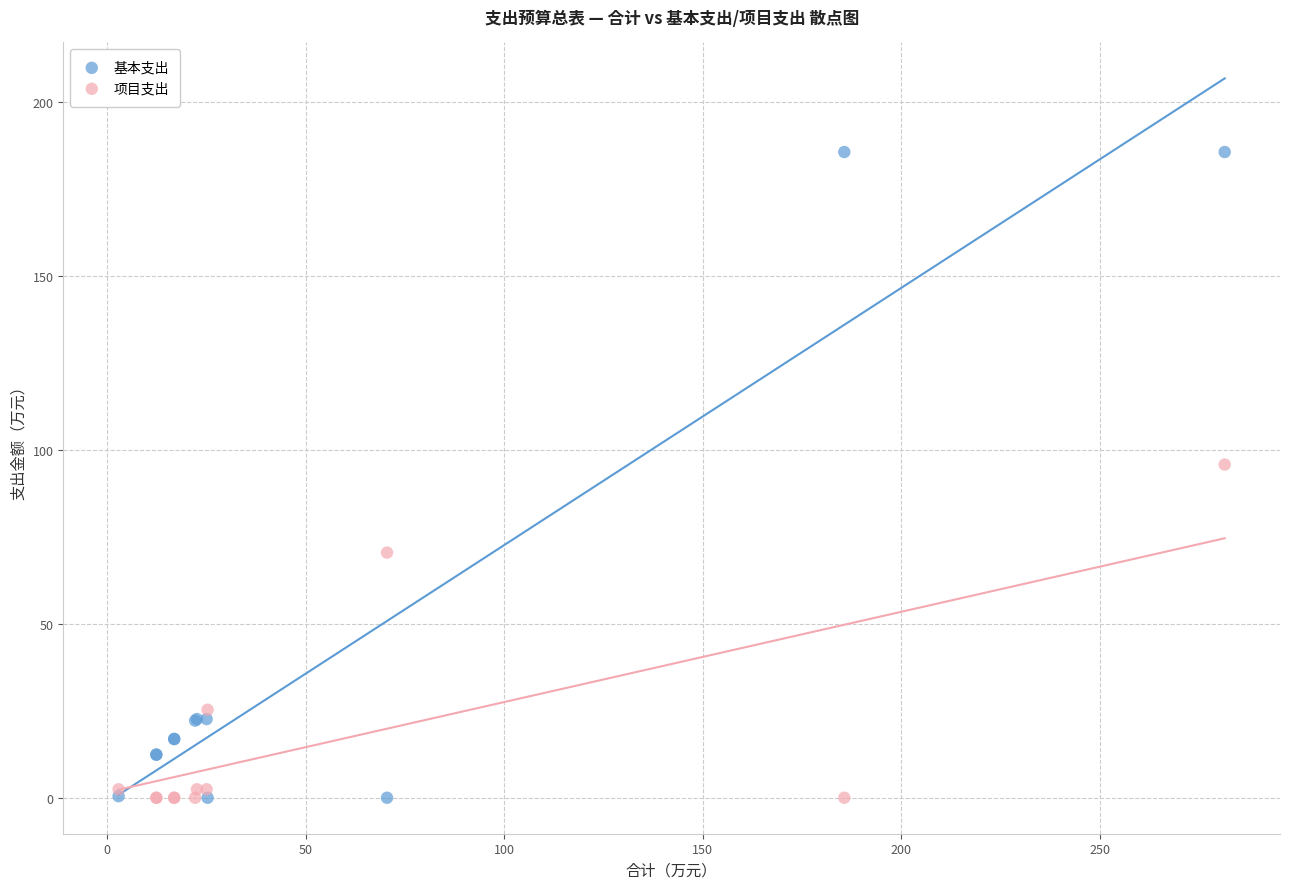

What are all the series names shown in the legend?

基本支出, 项目支出